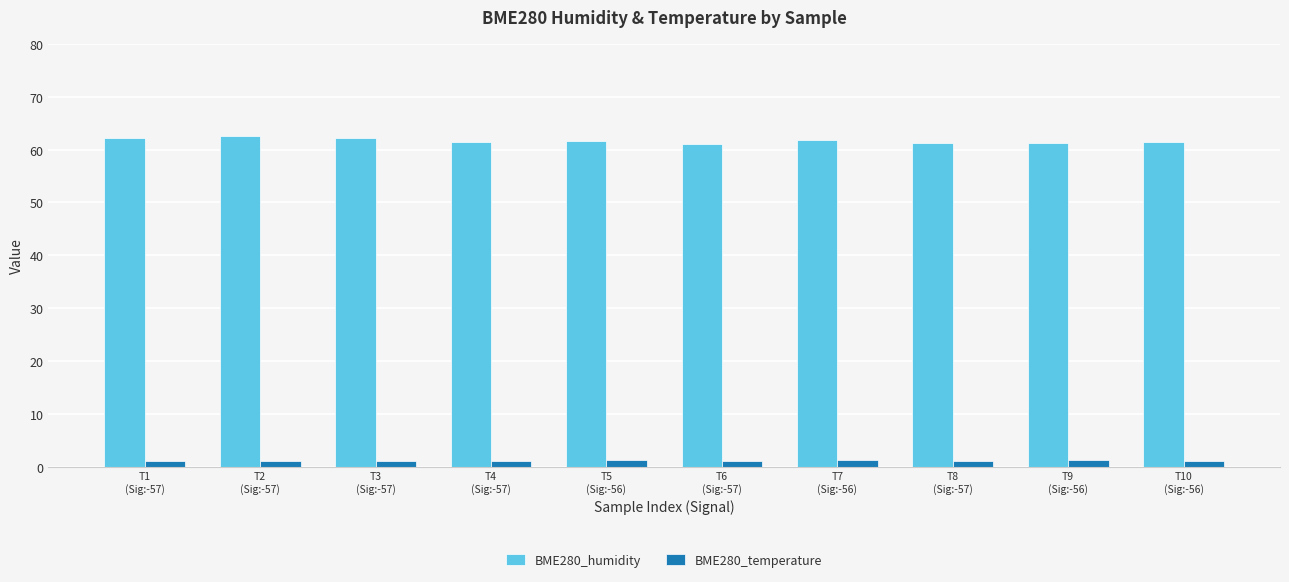

What is the label of the 9th bar from the right?

T2
(Sig:-57)